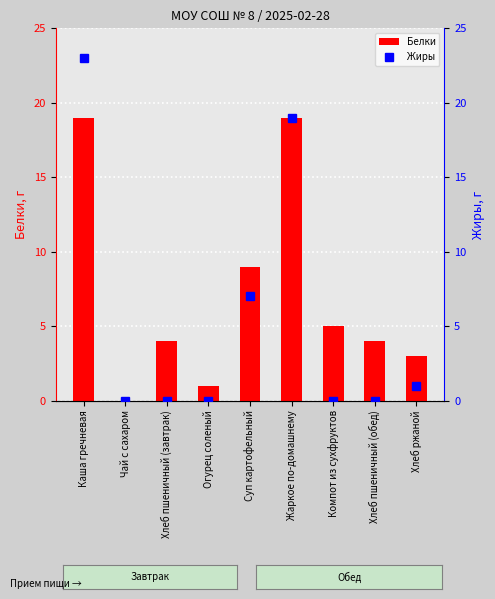

What is the sum of the Белки values at Жаркое по-домашнему and Компот из сухфруктов?

24